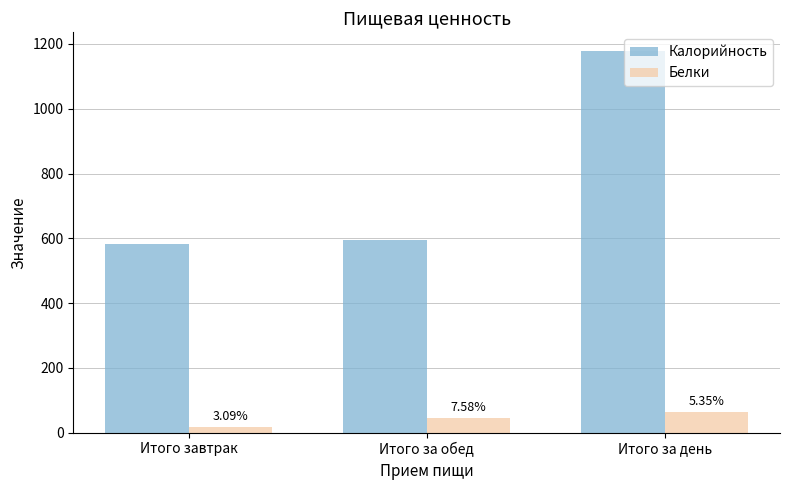

Reading left to right, list all the values displayed in this chart.

Калорийность: Итого завтрак=583	Итого за обед=594	Итого за день=1177
Белки: Итого завтрак=18	Итого за обед=45	Итого за день=63